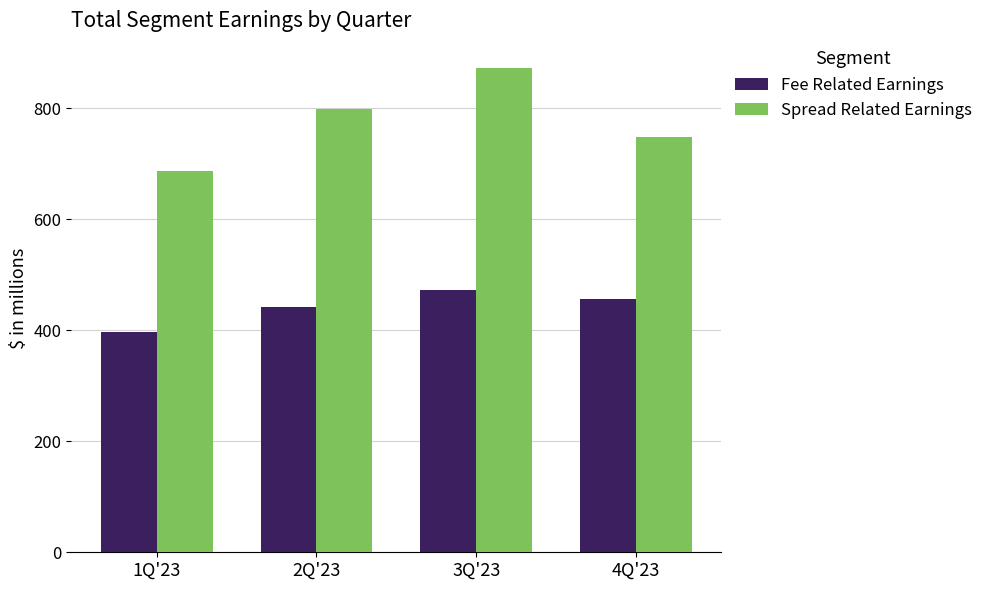

Which label corresponds to the largest value in the chart?

3Q'23